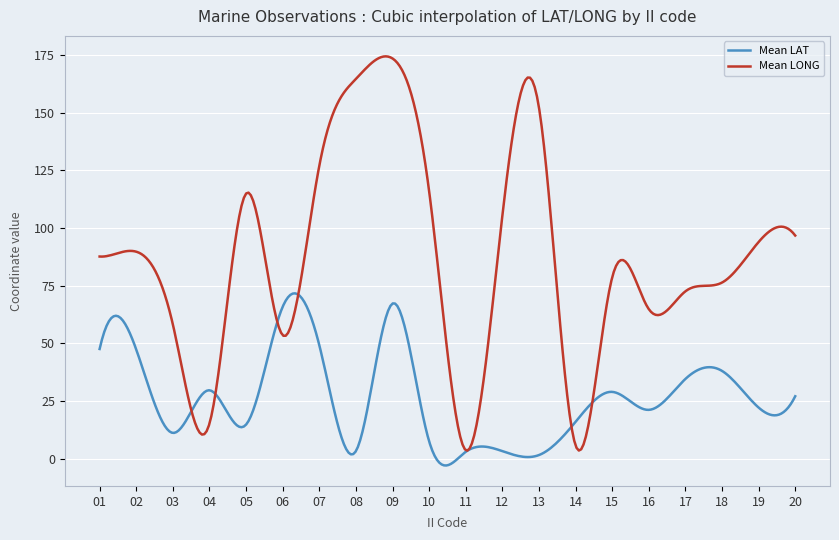

List the series in order of their overall mean, highest first.

Mean LONG, Mean LAT